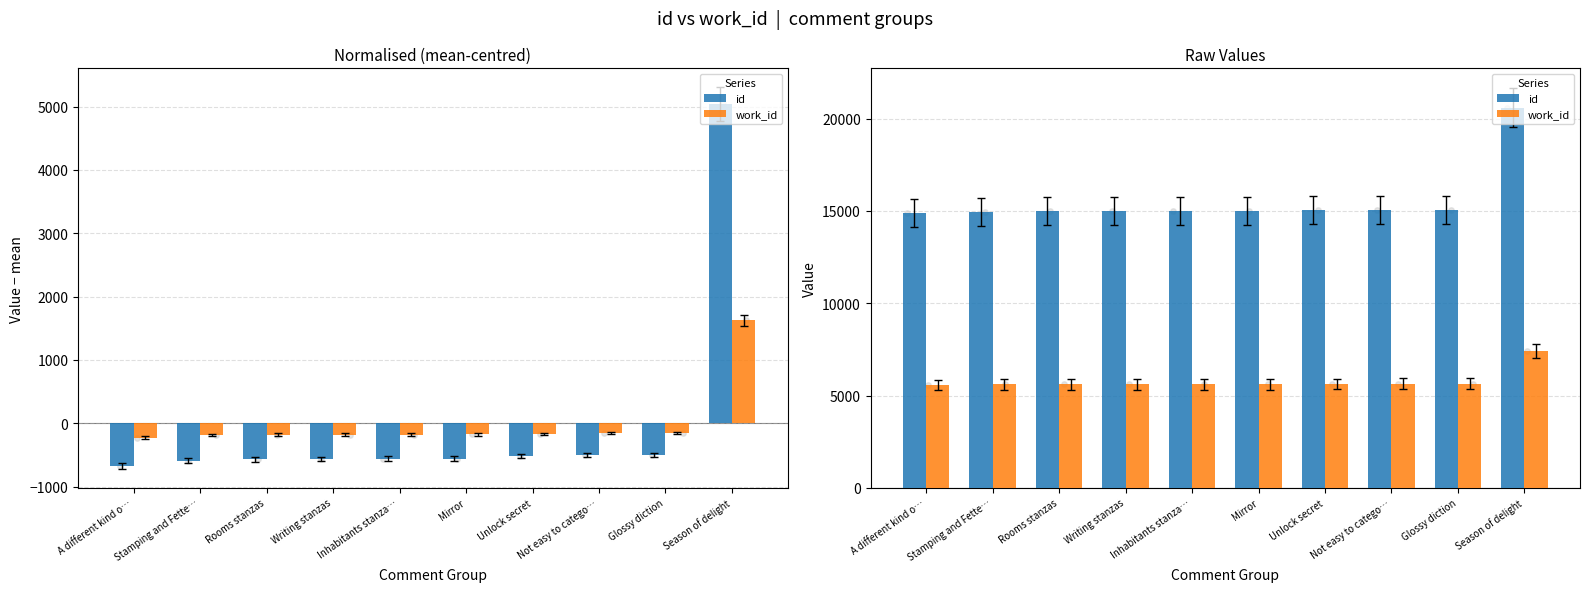

What are all the series names shown in the legend?

id, work_id